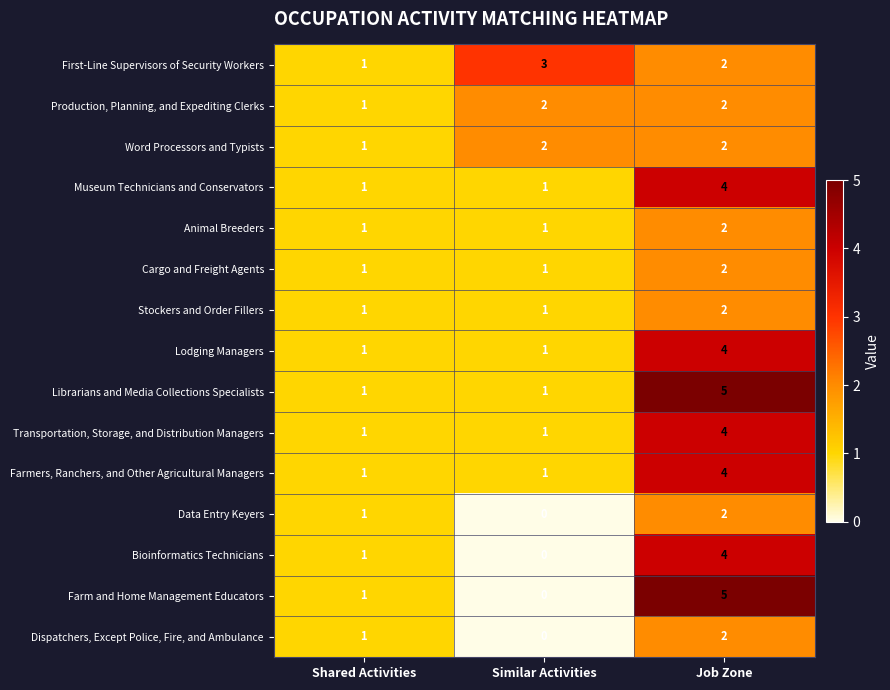

Which series has the widest spread of values?

Farm and Home Management Educators